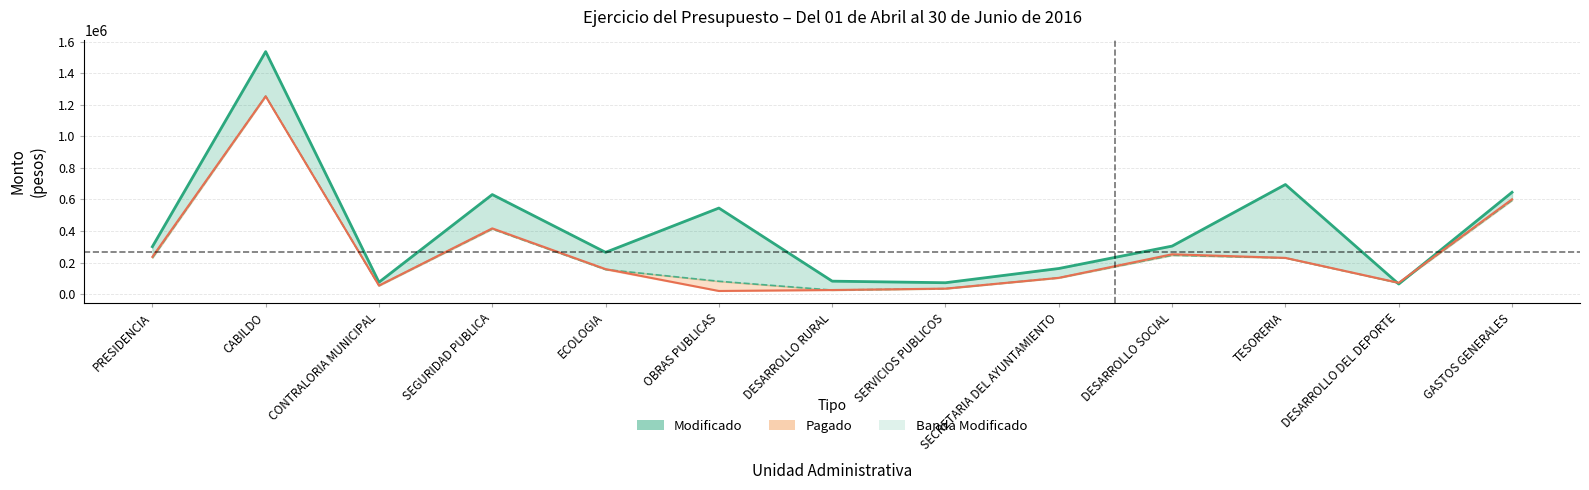

Between SEGURIDAD PUBLICA and OBRAS PUBLICAS, which series saw the biggest shift?

Pagado